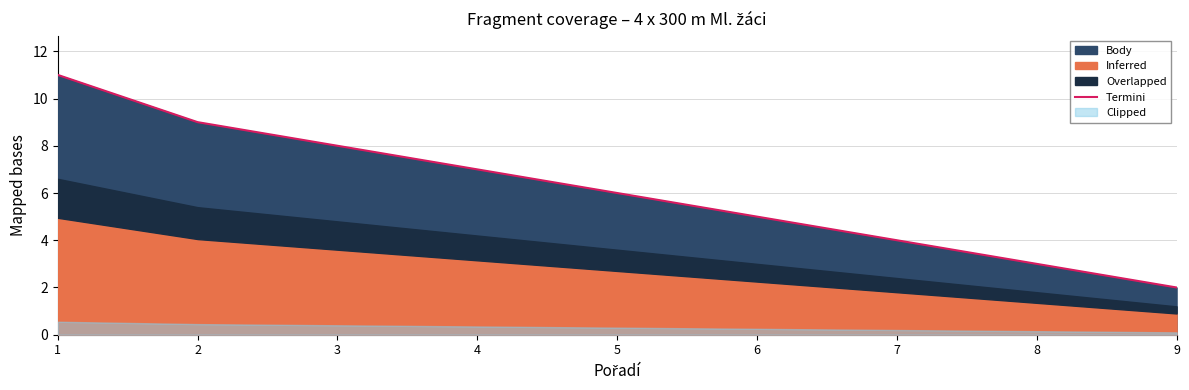

Reading left to right, list all the values displayed in this chart.

11	9	8	7	6	5	4	3	2